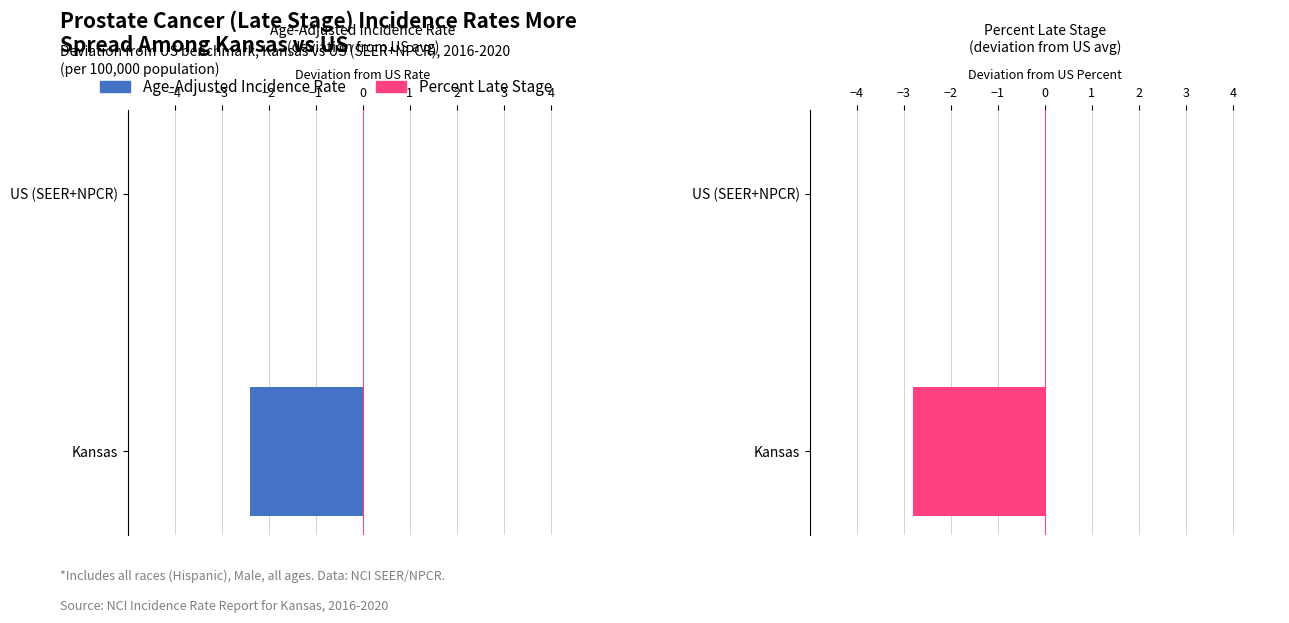

How many categories are shown in the chart?

2